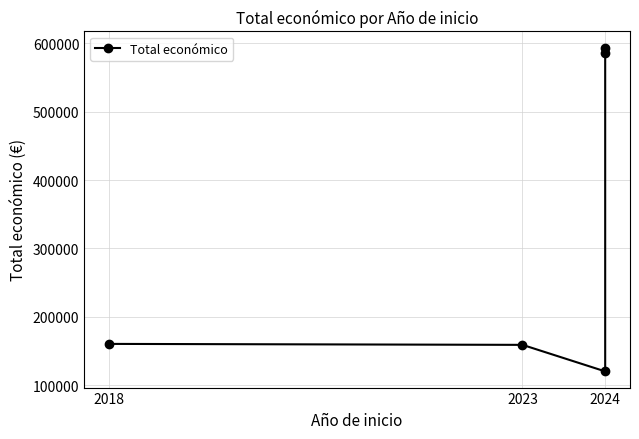

What is the sum of all values?

1618675